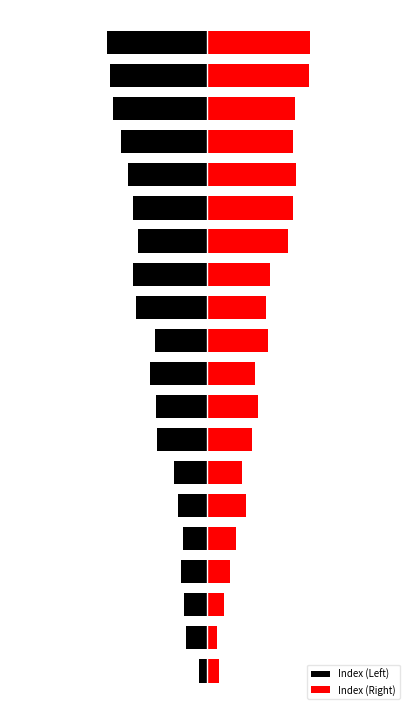

What is the difference between the Index (Right) values at 10 and 1?

10.4